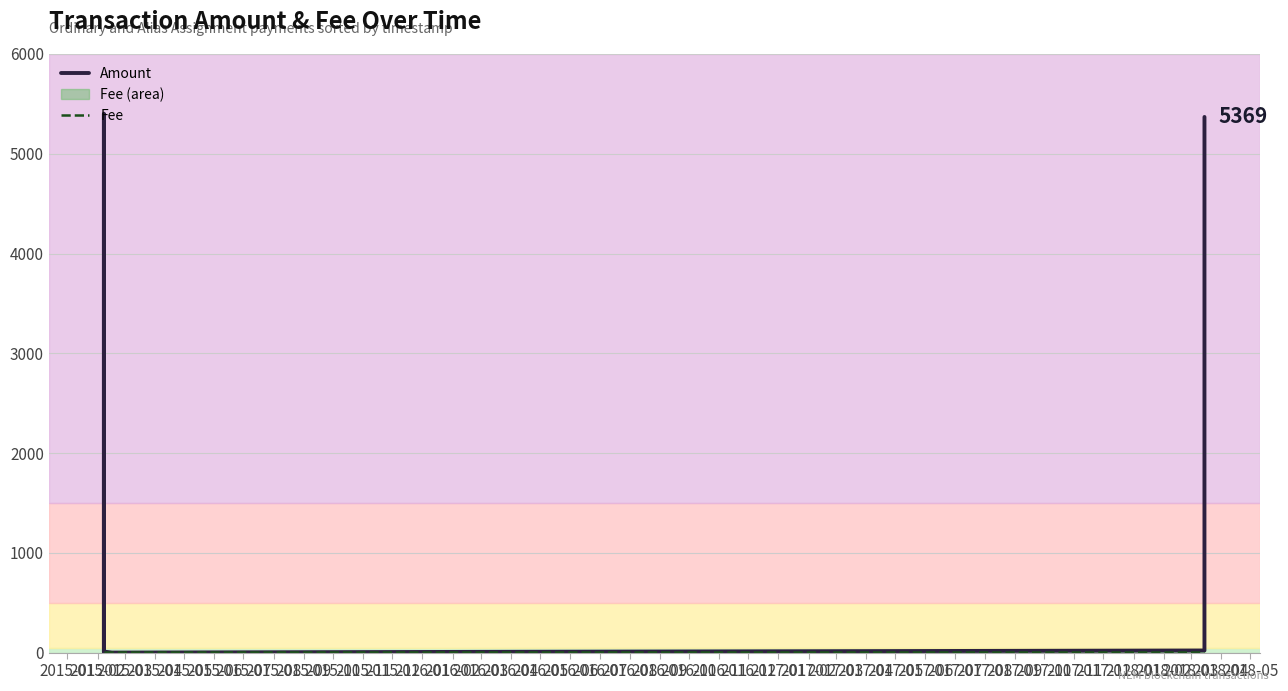

Which series has the largest total across all categories?

Amount